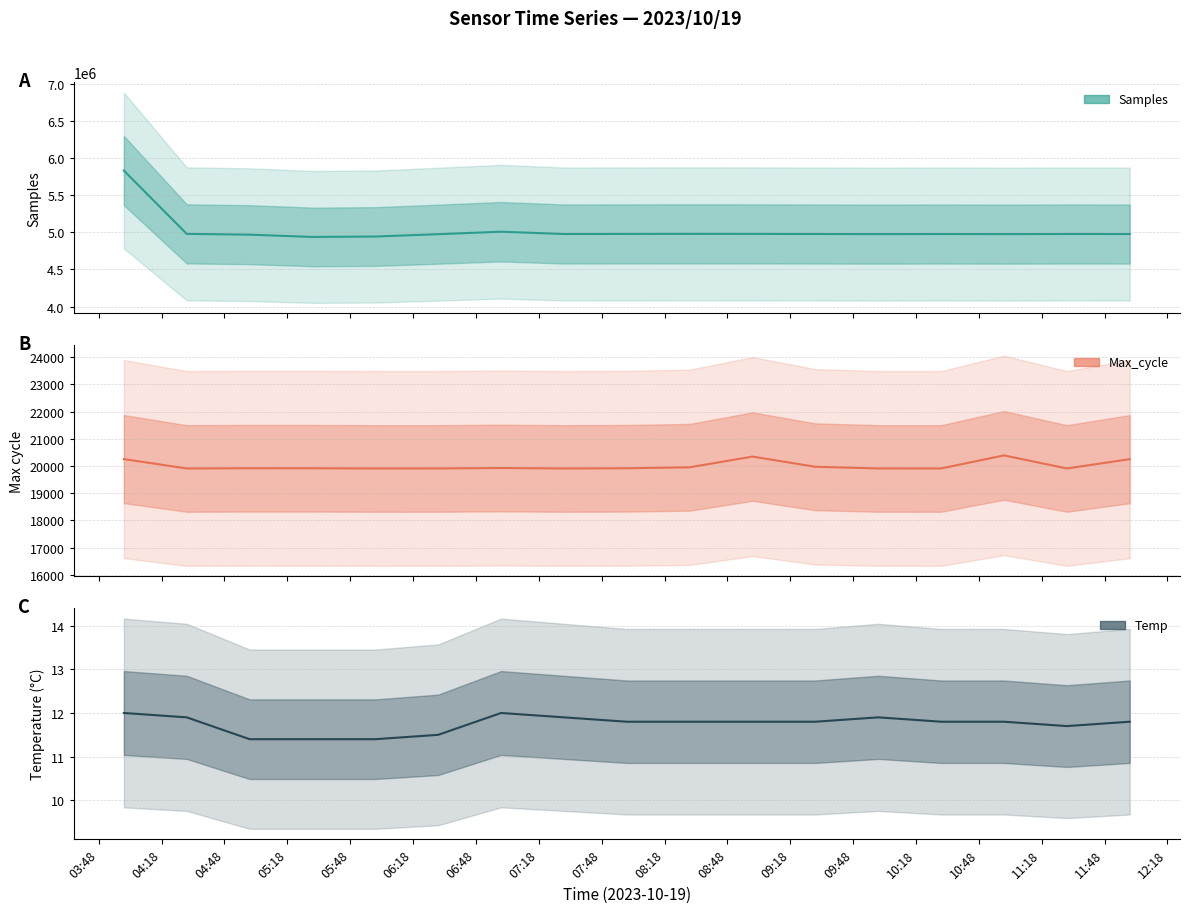

True or false: Samples (mean) and Max_cycle (mean) cross at least once.

False